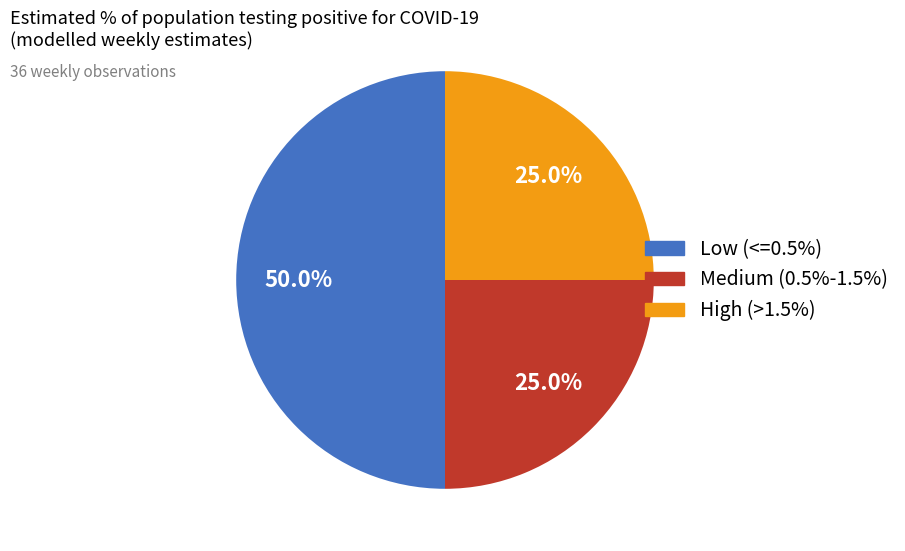

Which category has the biggest portion of the pie?

Low (<=0.5%)